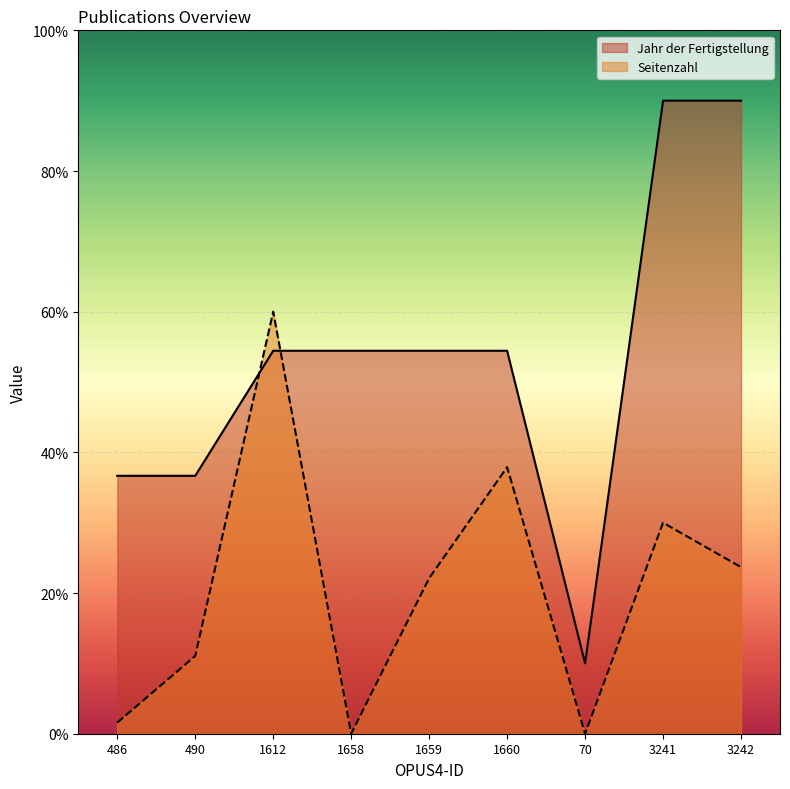

List the series in order of their overall mean, highest first.

Jahr der Fertigstellung, Seitenzahl